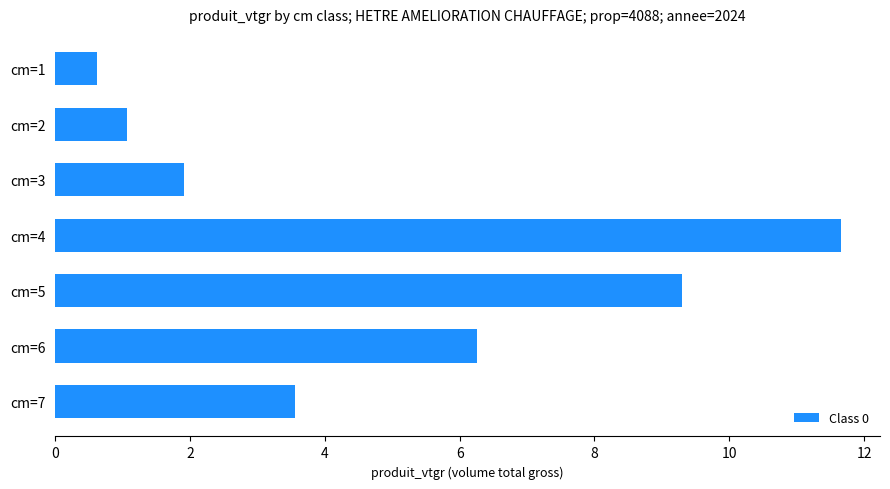

What is the value of the 4th bar from the top?

11.7